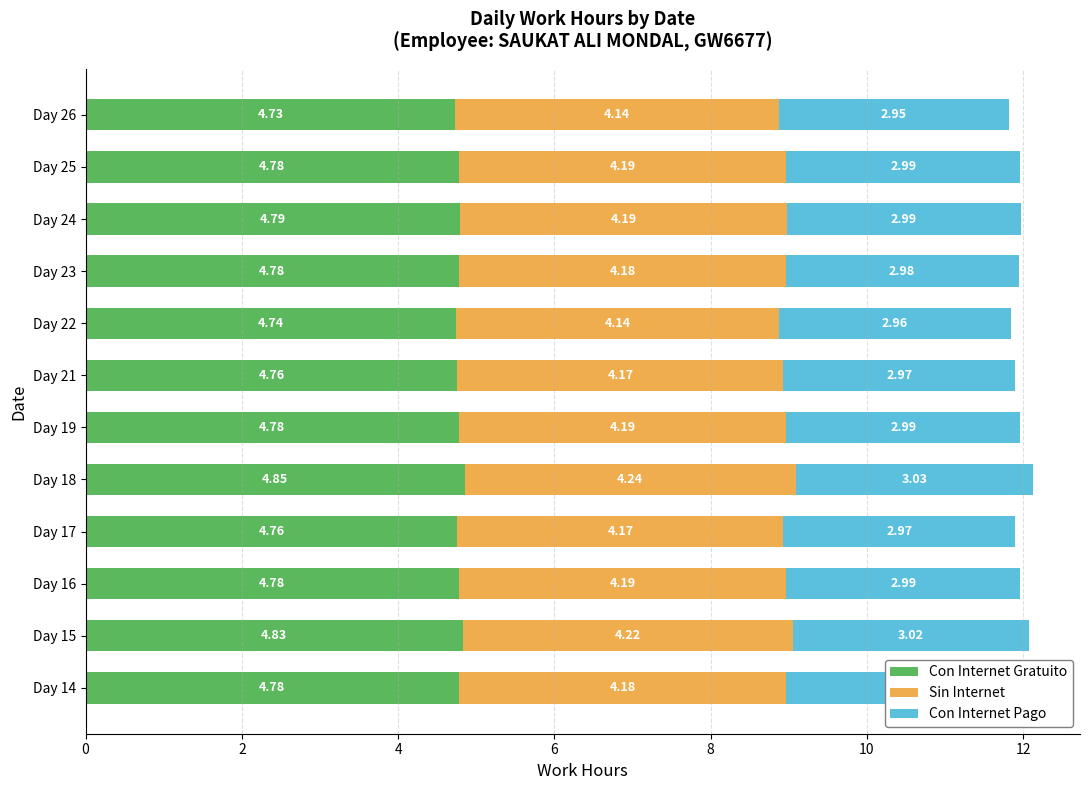

What is the sum of the Con Internet Gratuito values at Day 24 and Day 25?

9.6